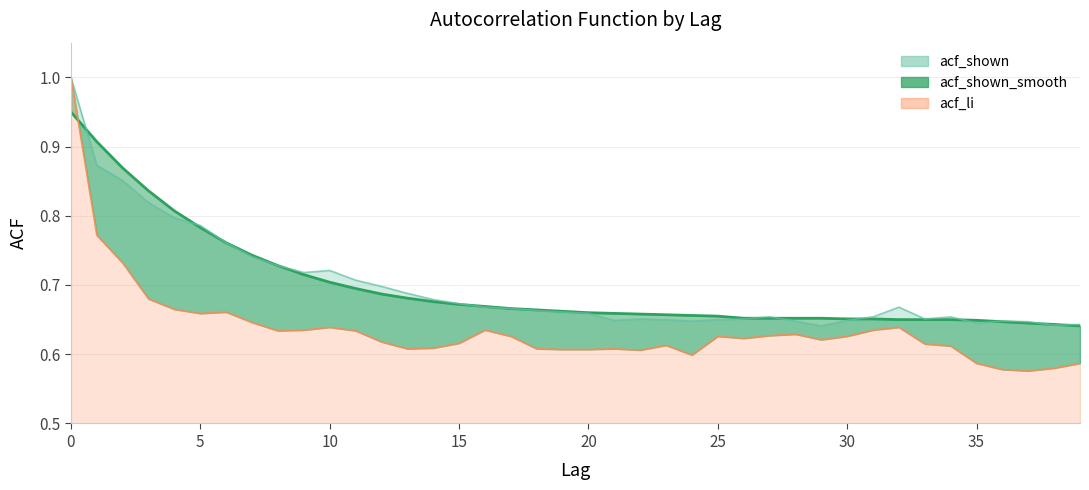

What is the smallest value displayed?

0.6